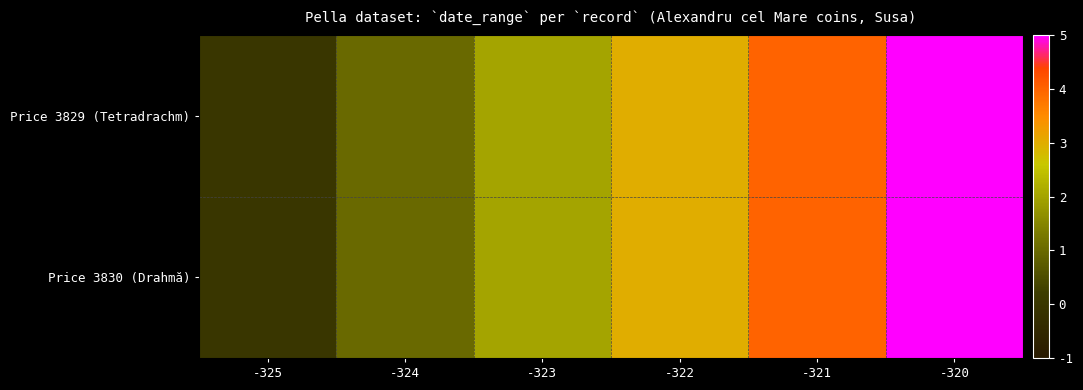

Reading left to right, what are all the values shown in this chart?

Price 3829 (Tetradrachm): -325=0	-324=1	-323=2	-322=3	-321=4	-320=5
Price 3830 (Drahmă): -325=0	-324=1	-323=2	-322=3	-321=4	-320=5